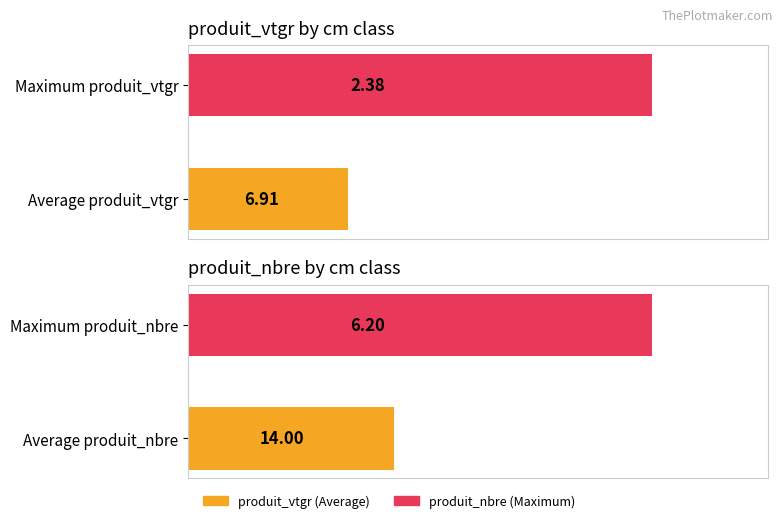

List the series in order of their peak value, highest first.

produit_nbre, produit_vtgr